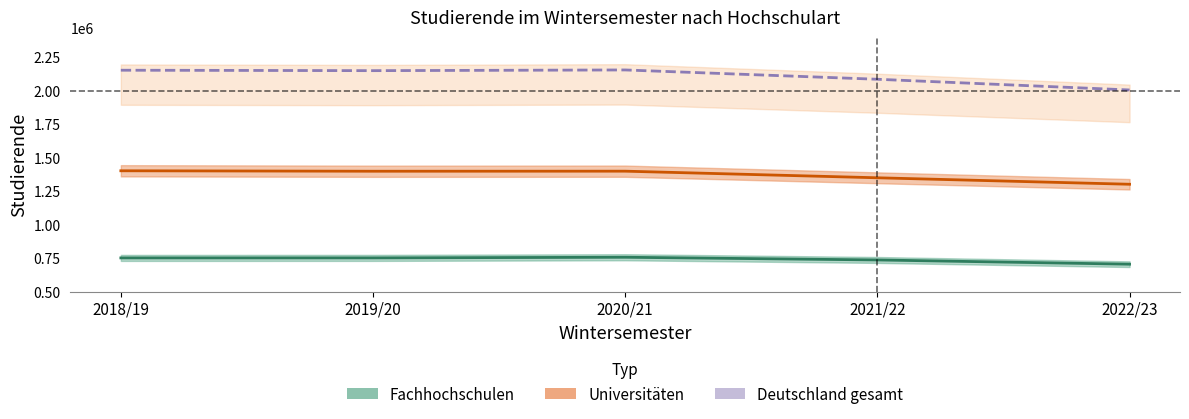

What is the sum of all Deutschland gesamt values?

10548864